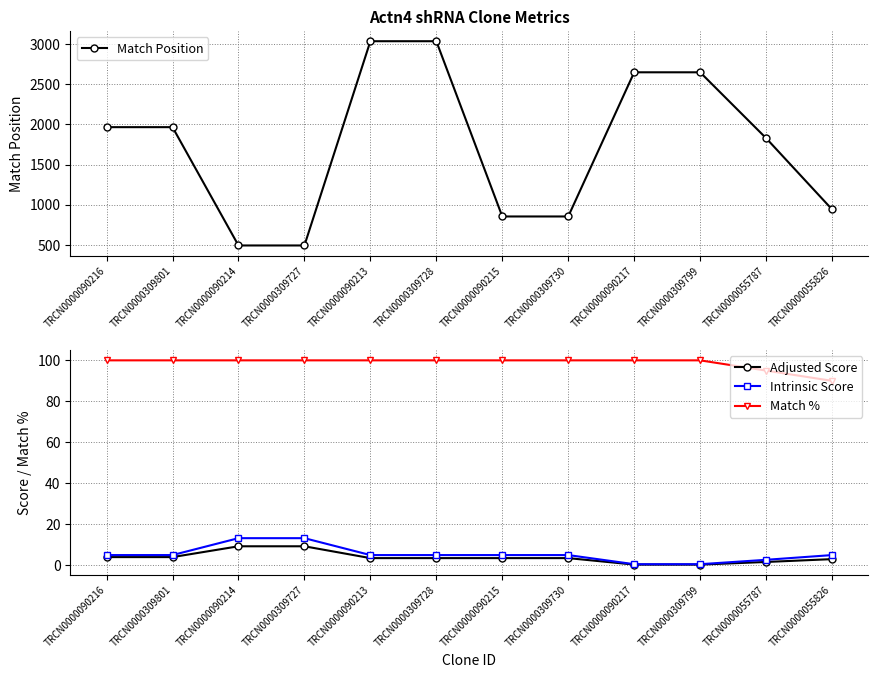

What is the label of the 9th point from the left?

TRCN0000090217